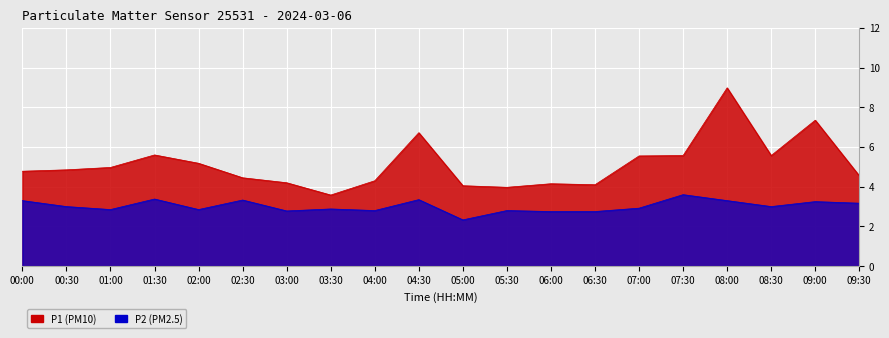

How many values in the P1 series are below 4?

2